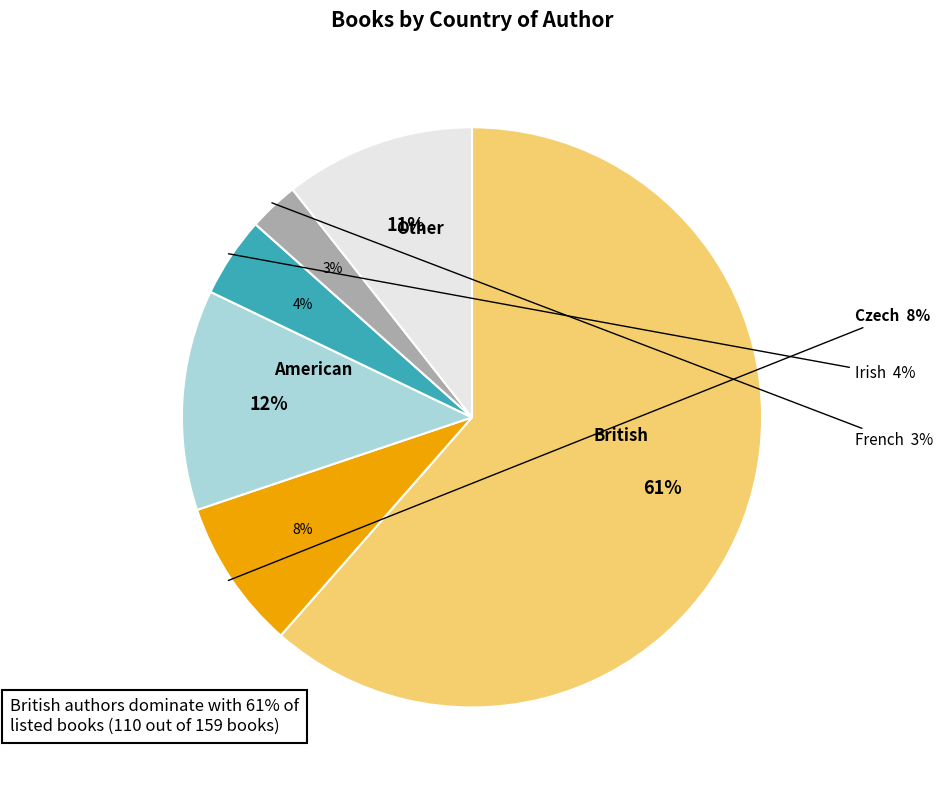

How many segments does this pie chart have?

6